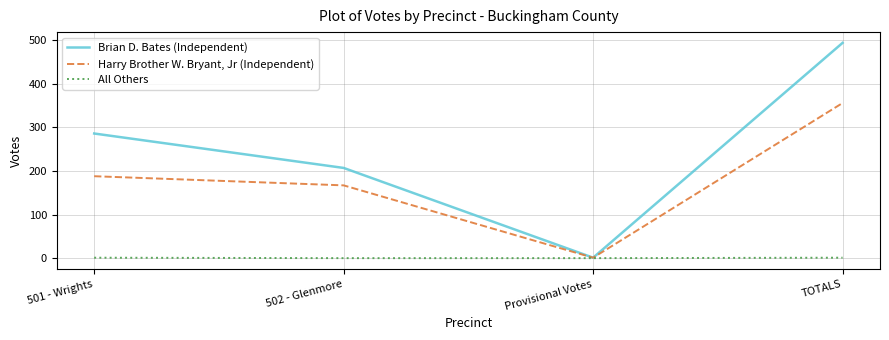

At which category is the sum across all series the highest?

TOTALS